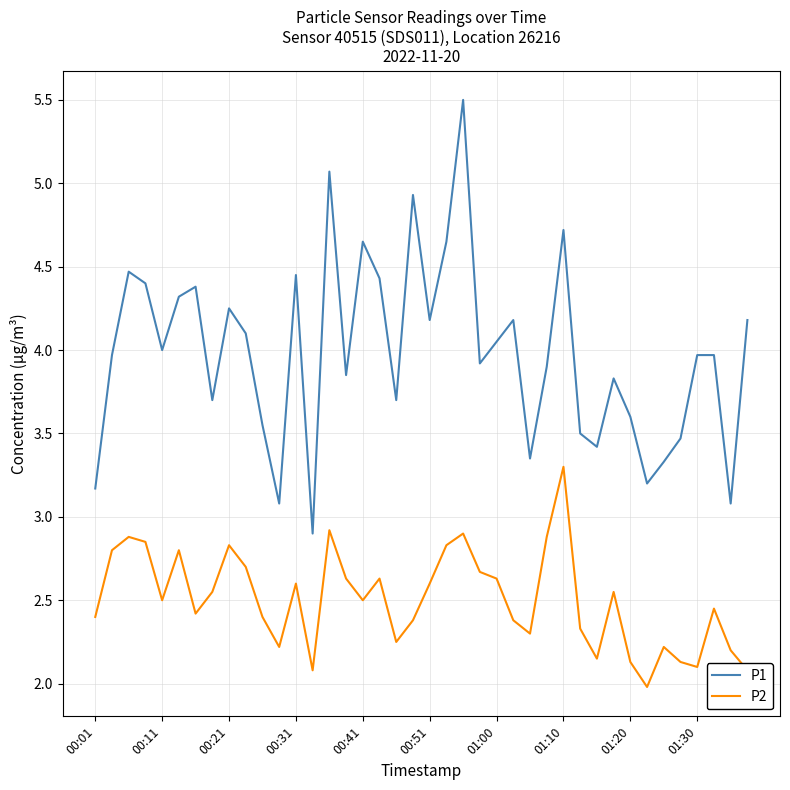

Which series has the largest total across all categories?

P1